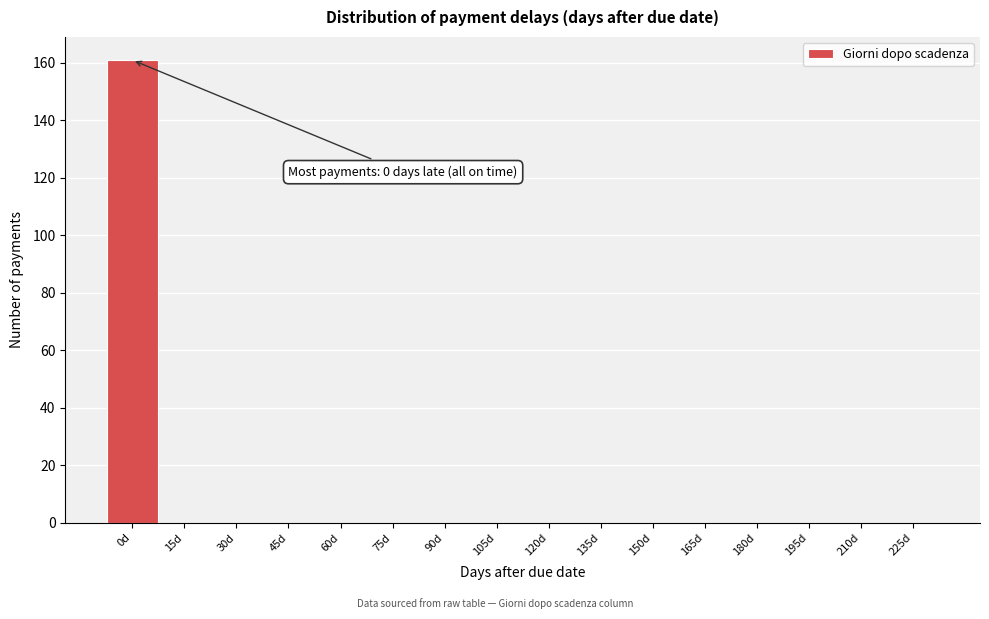

Reading right to left, list all the values displayed in this chart.

225d=0	210d=0	195d=0	180d=0	165d=0	150d=0	135d=0	120d=0	105d=0	90d=0	75d=0	60d=0	45d=0	30d=0	15d=0	0d=161